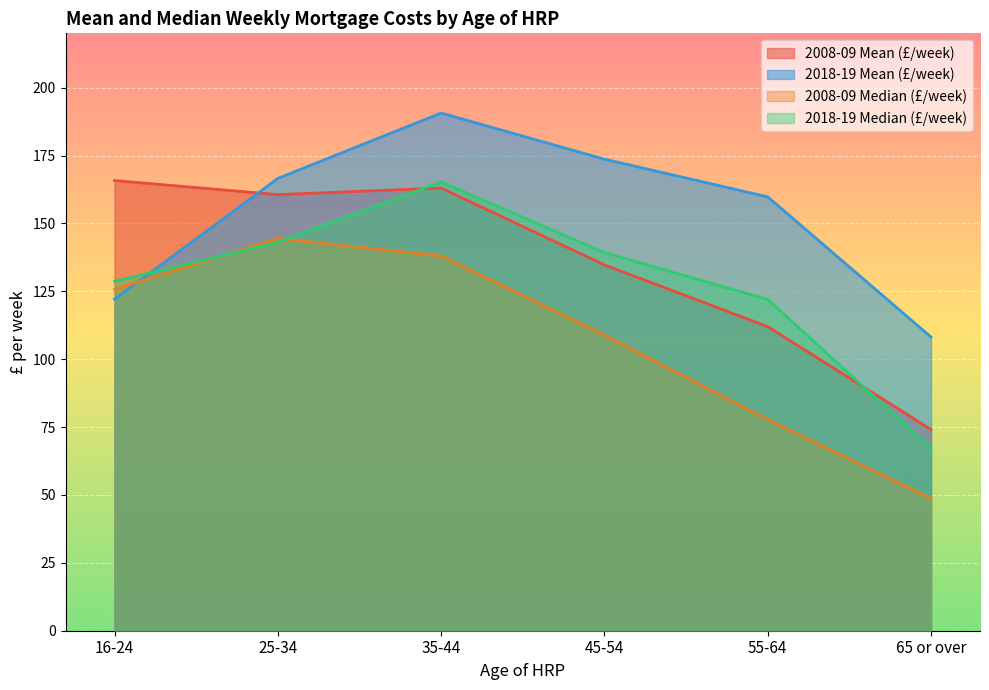

What are all the series names shown in the legend?

2008-09 Mean (£/week), 2018-19 Mean (£/week), 2008-09 Median (£/week), 2018-19 Median (£/week)